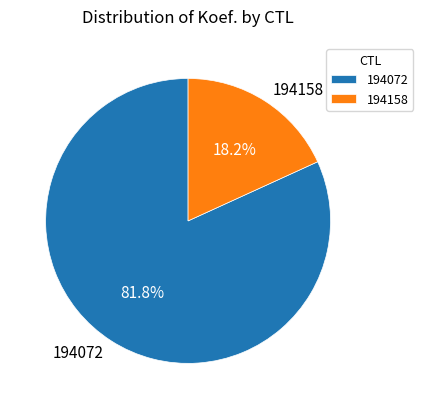

Does 194158 represent more than half of the total?

No